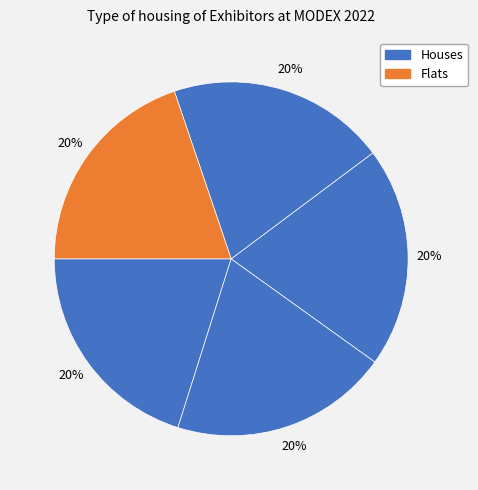

Count the number of slices in the pie.

5